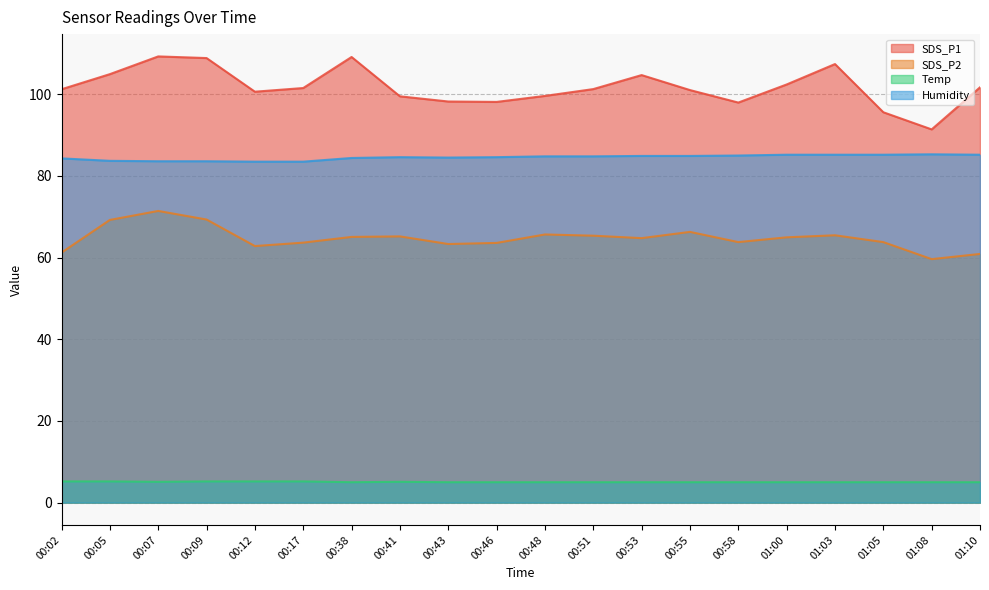

What is the approximate value of Humidity at 00:53?

84.9